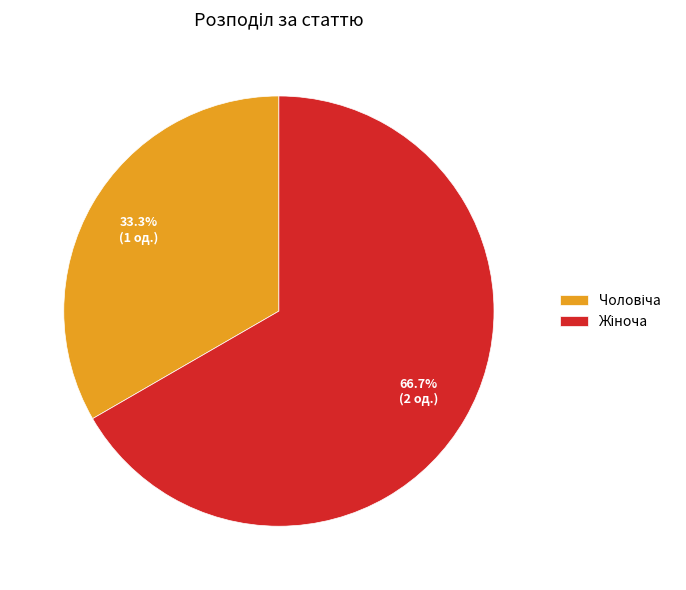

Does any single category account for the majority?

Yes